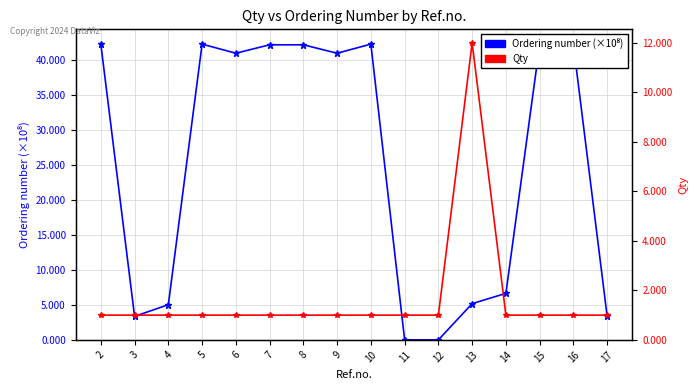

Read the Qty value at 13.

12.0